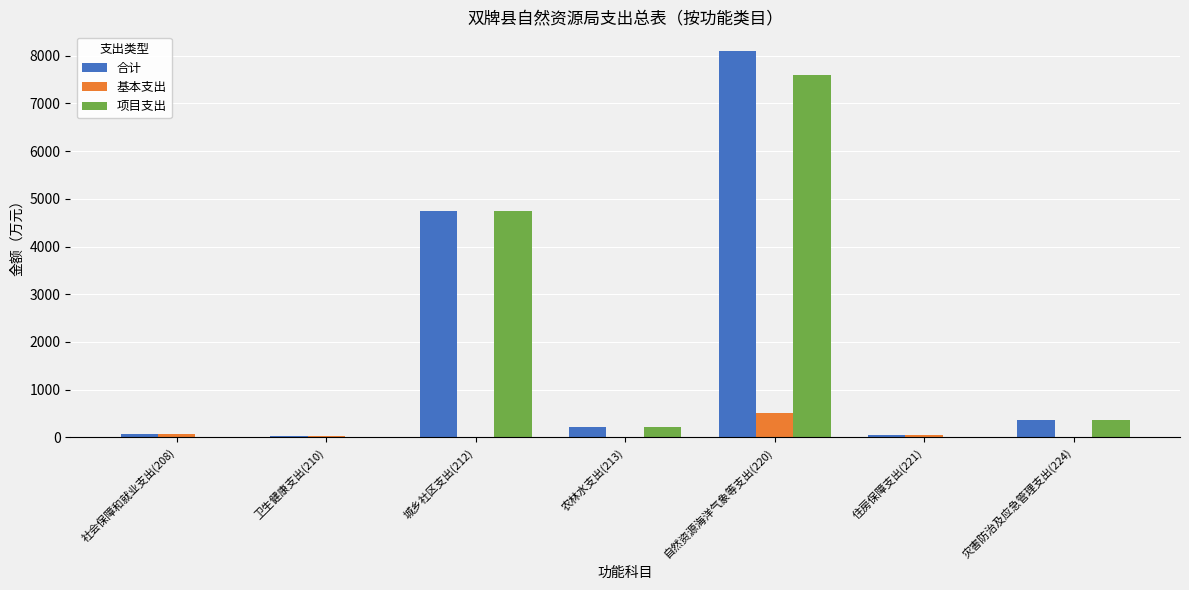

At which category is the sum across all series the highest?

自然资源海洋气象等支出(220)